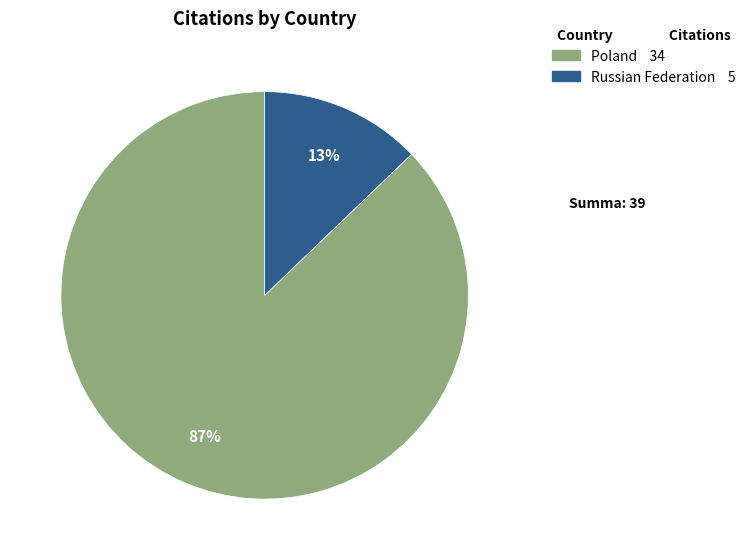

How many slices are in this pie chart?

2